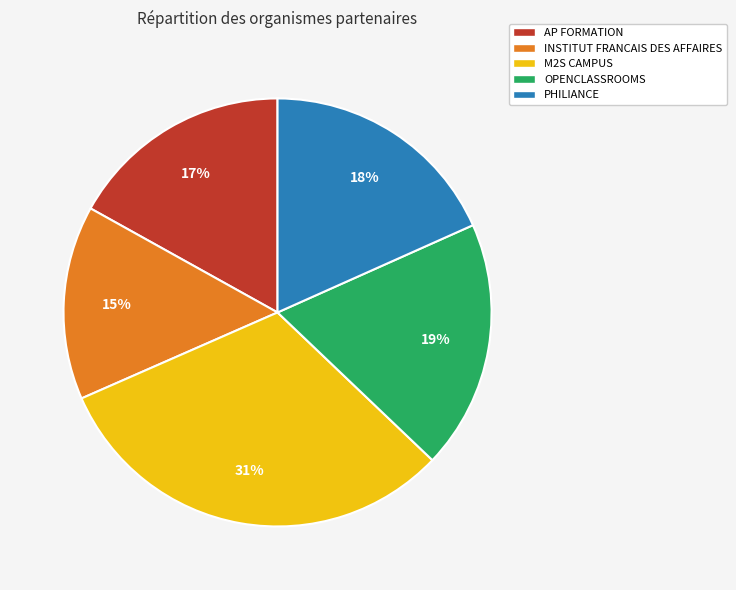

To the nearest percent, what is the combined percentage of M2S CAMPUS and AP FORMATION?

48%